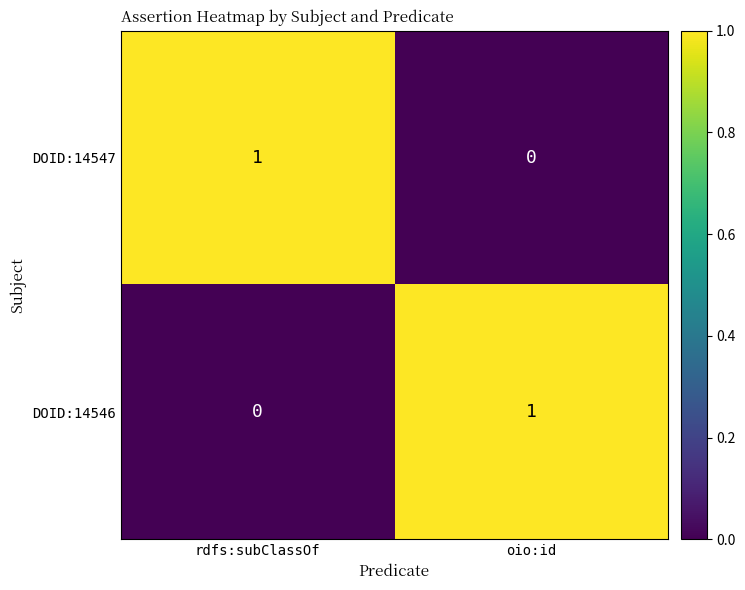

At how many categories does at least one series exceed 0?

2